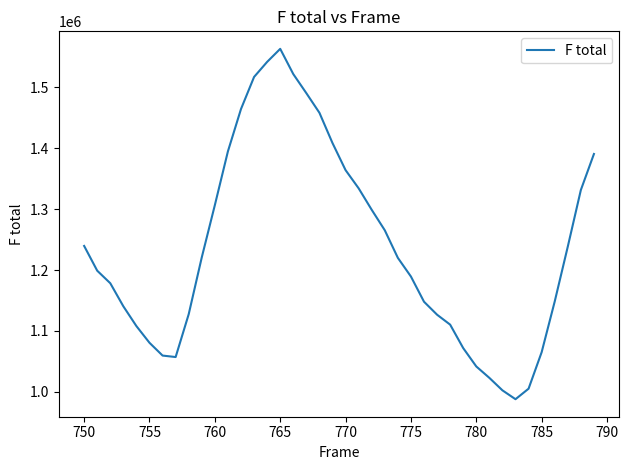

What is the maximum value shown in the chart?

1563396